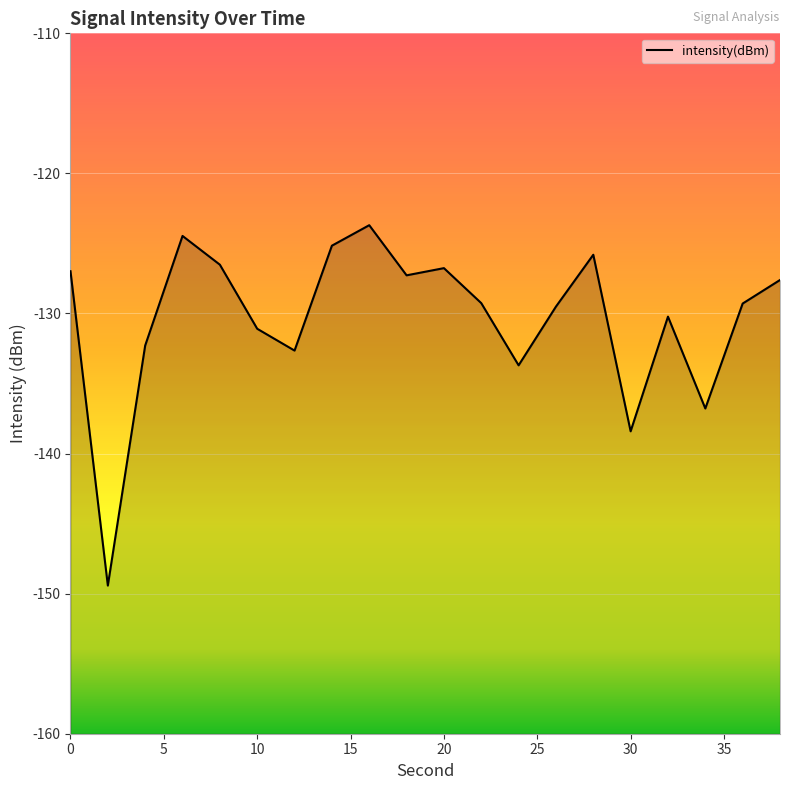

True or false: the data shows -189.2 at 10.

False